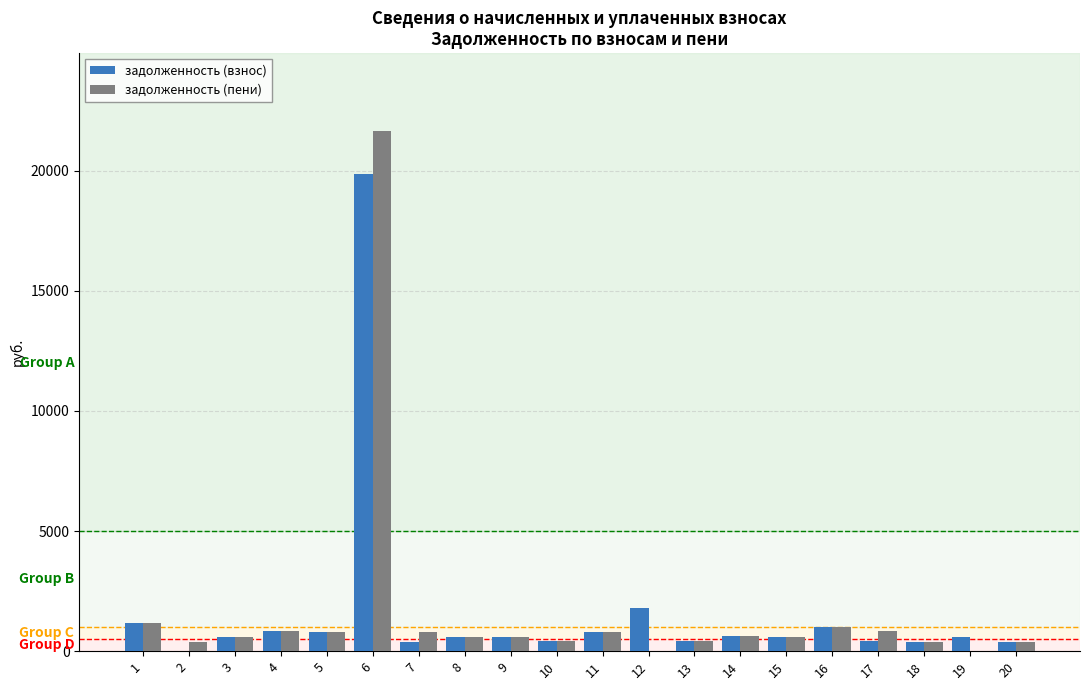

What is the maximum value for задолженность (взнос)?

19848.0